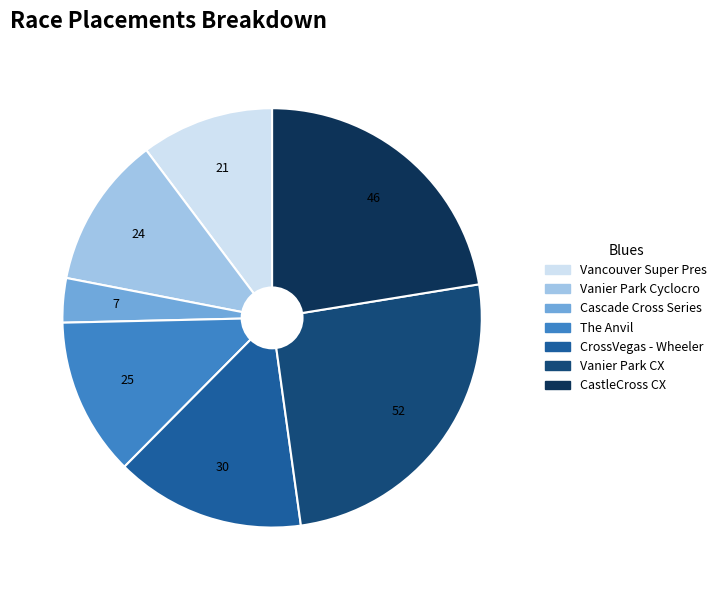

Does any single category account for the majority?

No